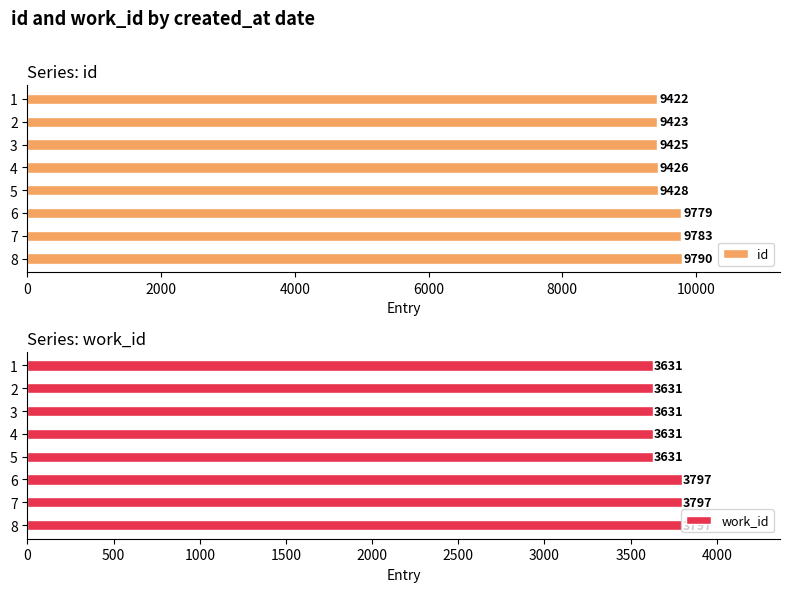

What is the maximum value for id?

9790